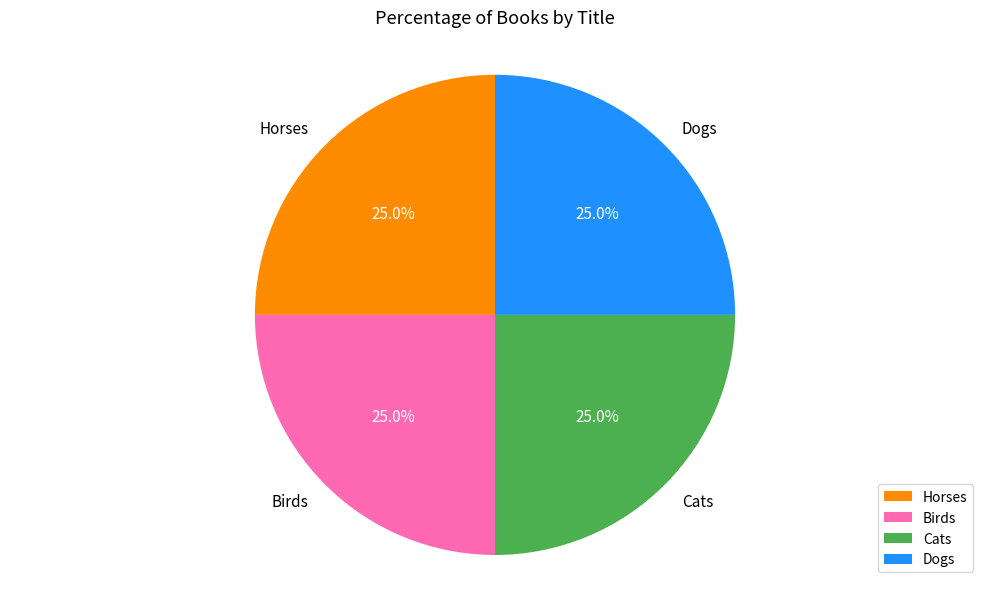

Combined, what portion of the pie is Birds and Horses?

50.0%